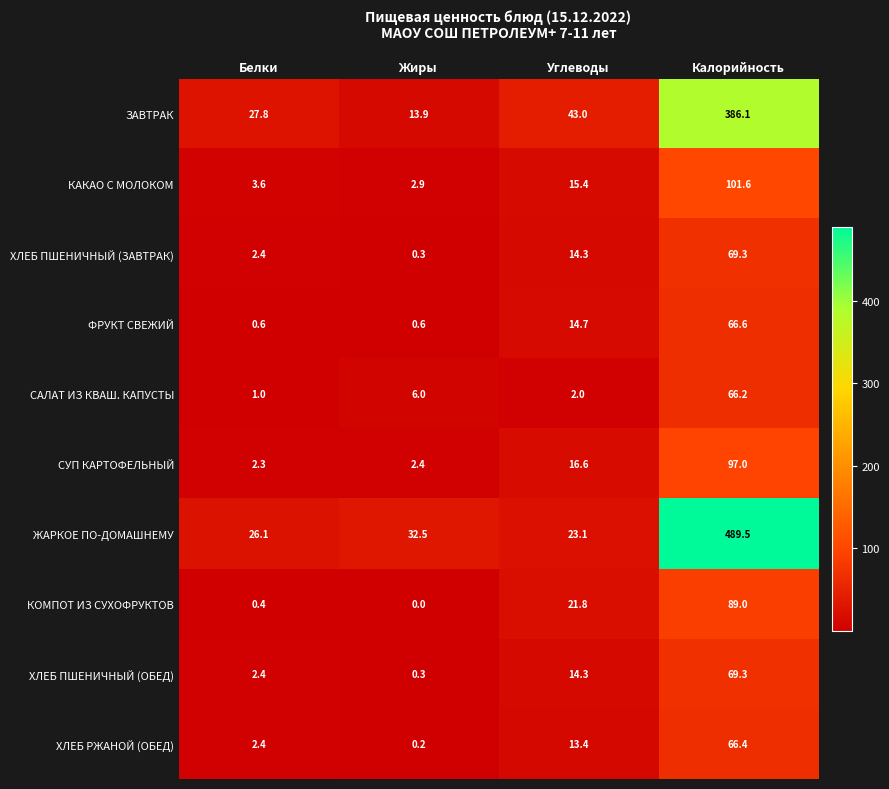

Which category has the highest value across all series?

Калорийность